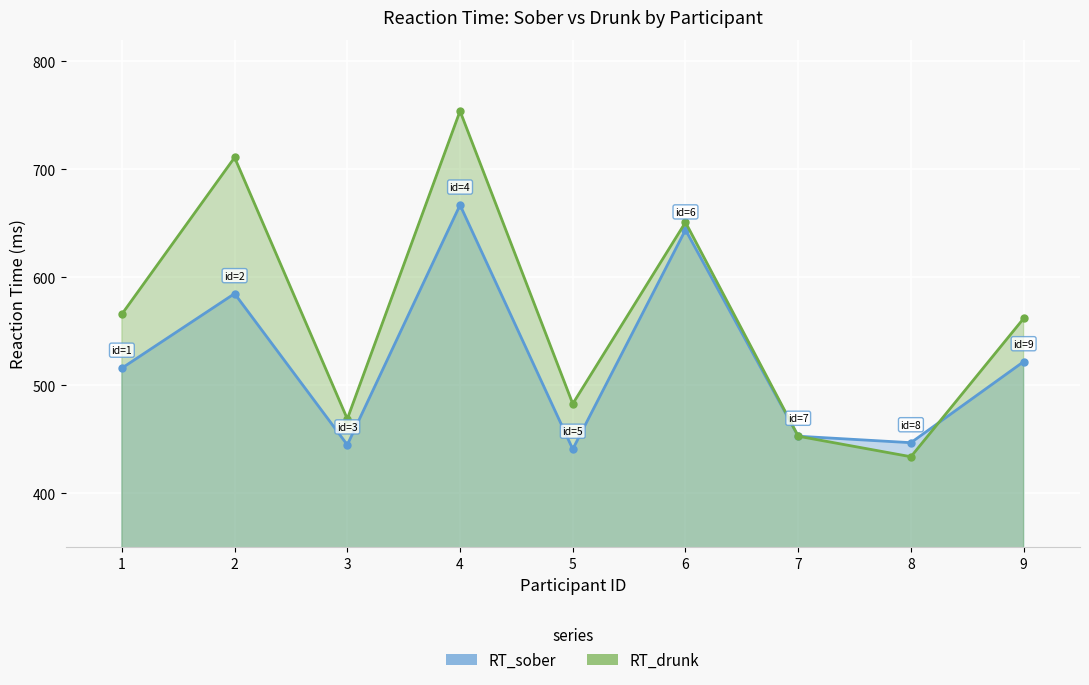

True or false: RT_drunk has a value of 945 at 9.

False